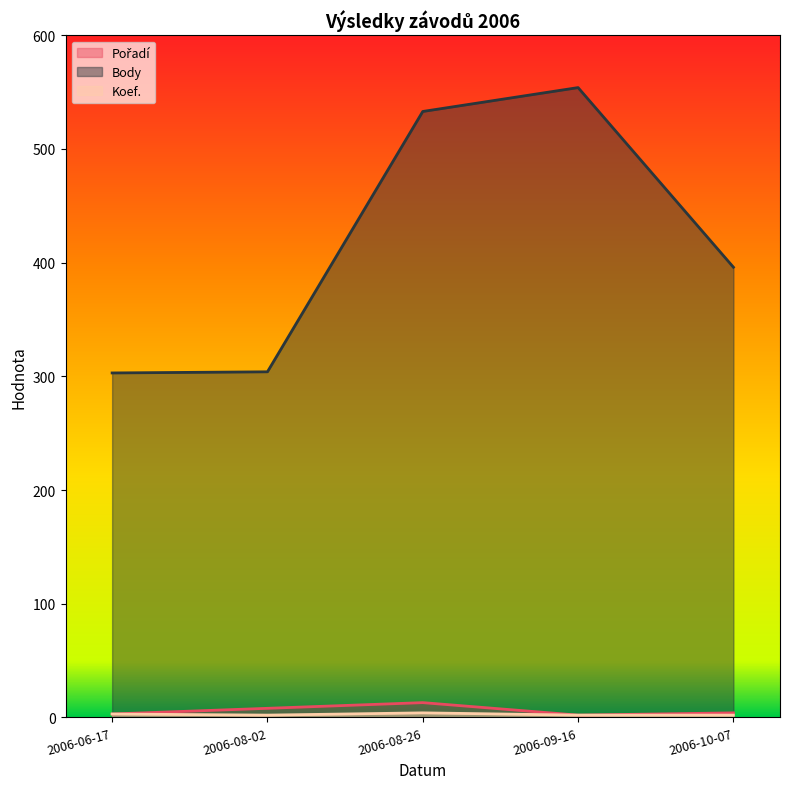

Which category has the lowest value in the Pořadí series?

2006-09-16